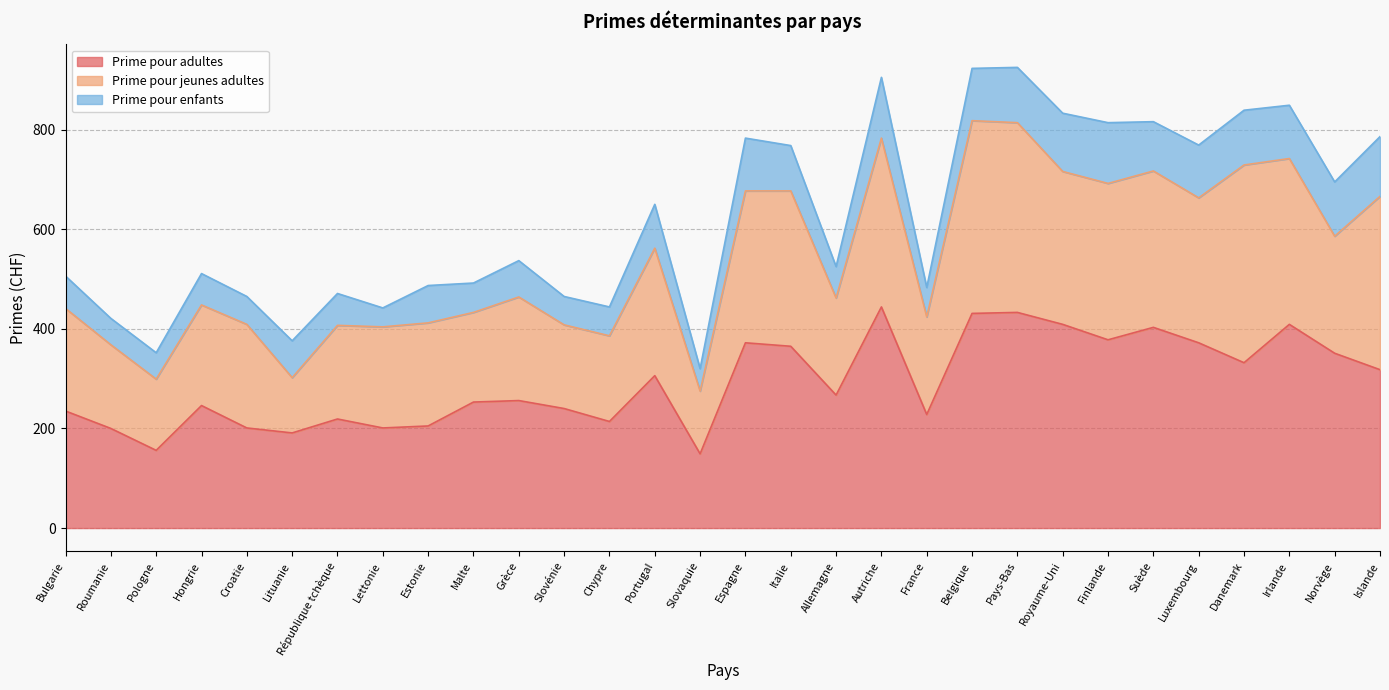

Which series has the widest spread of values?

Prime pour adultes